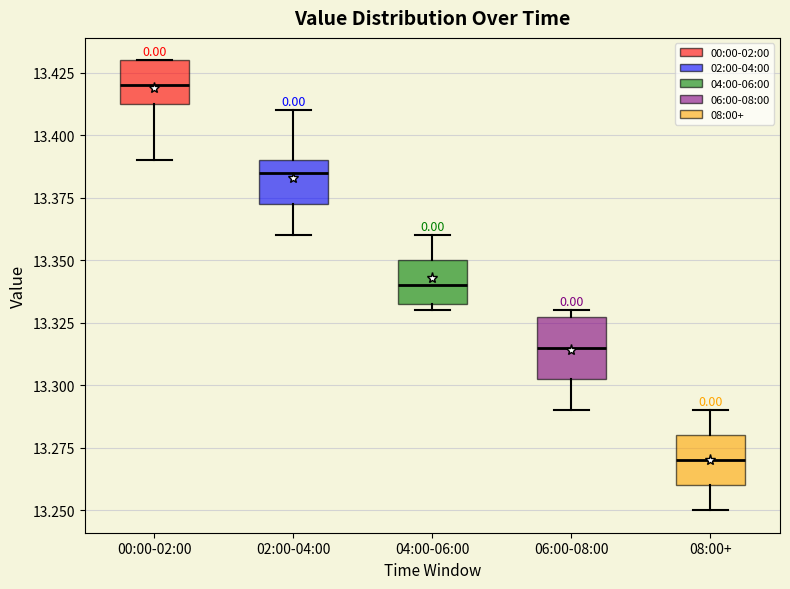

Where is the upper edge of the box for 00:00-02:00 on the y-axis? The values are not printed on the chart, so give them approximately, as read against the axis.

13.430